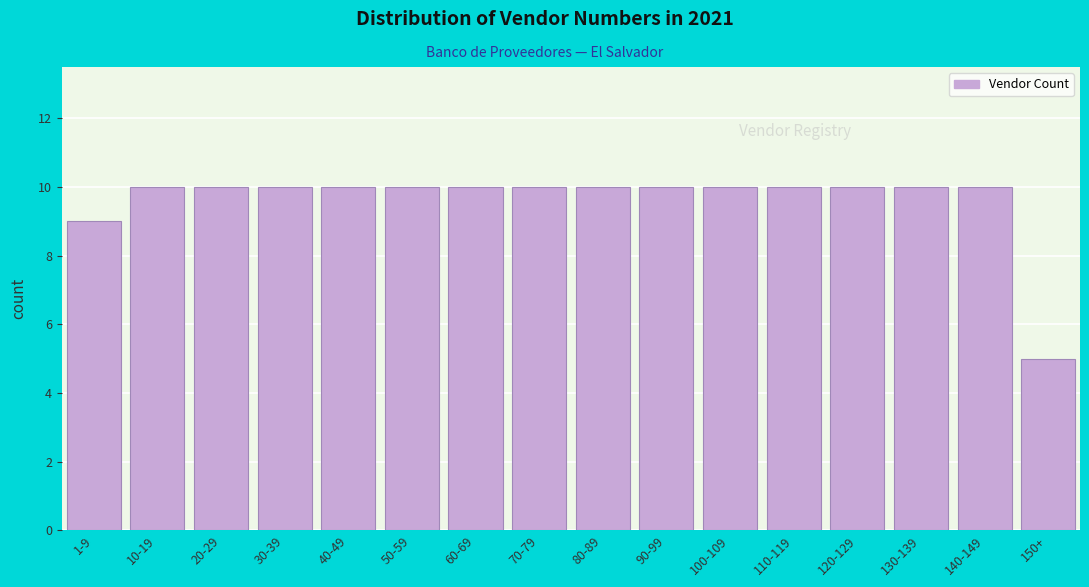

Reading right to left, what are all the values shown in this chart?

150+=5	140-149=10	130-139=10	120-129=10	110-119=10	100-109=10	90-99=10	80-89=10	70-79=10	60-69=10	50-59=10	40-49=10	30-39=10	20-29=10	10-19=10	1-9=9